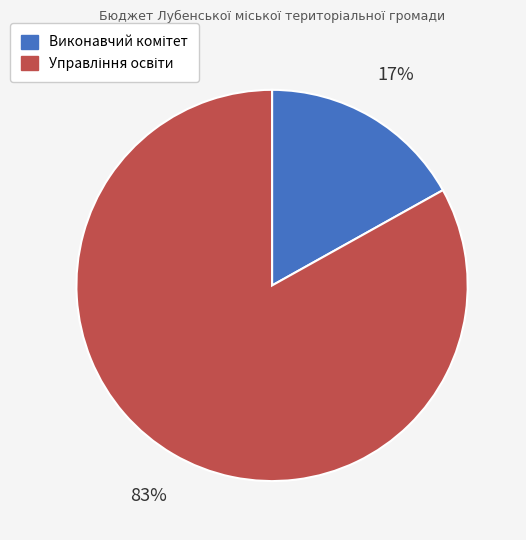

Is there a majority slice in this chart?

Yes